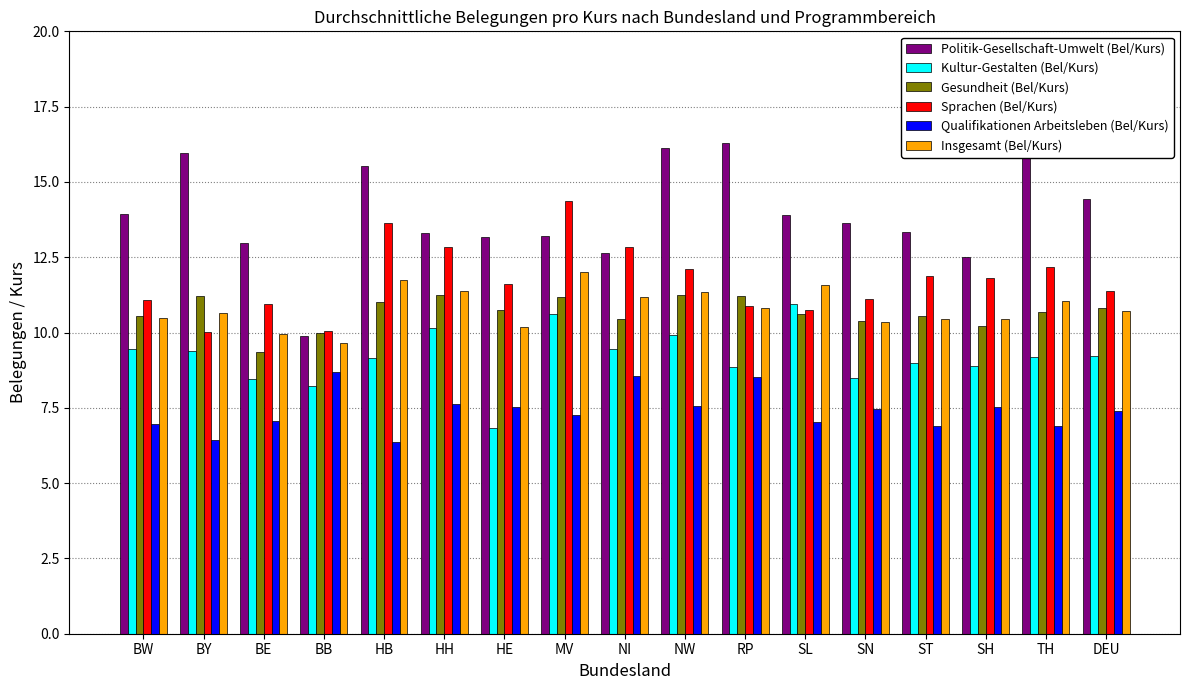

What is the minimum value shown in the chart?

6.4